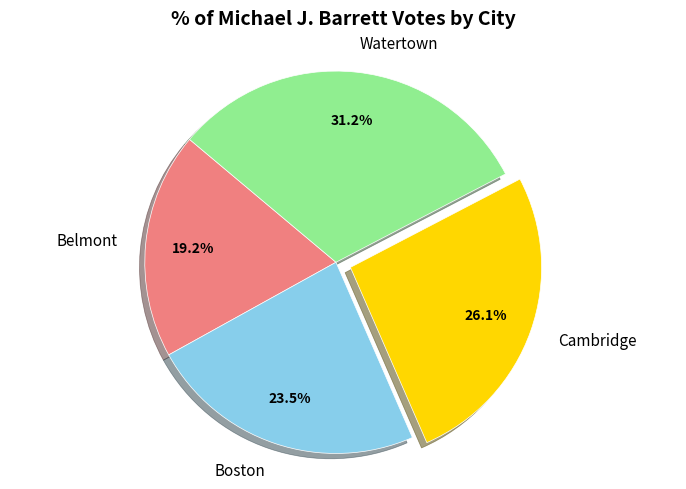

Between Cambridge and Boston, which is larger?

Cambridge